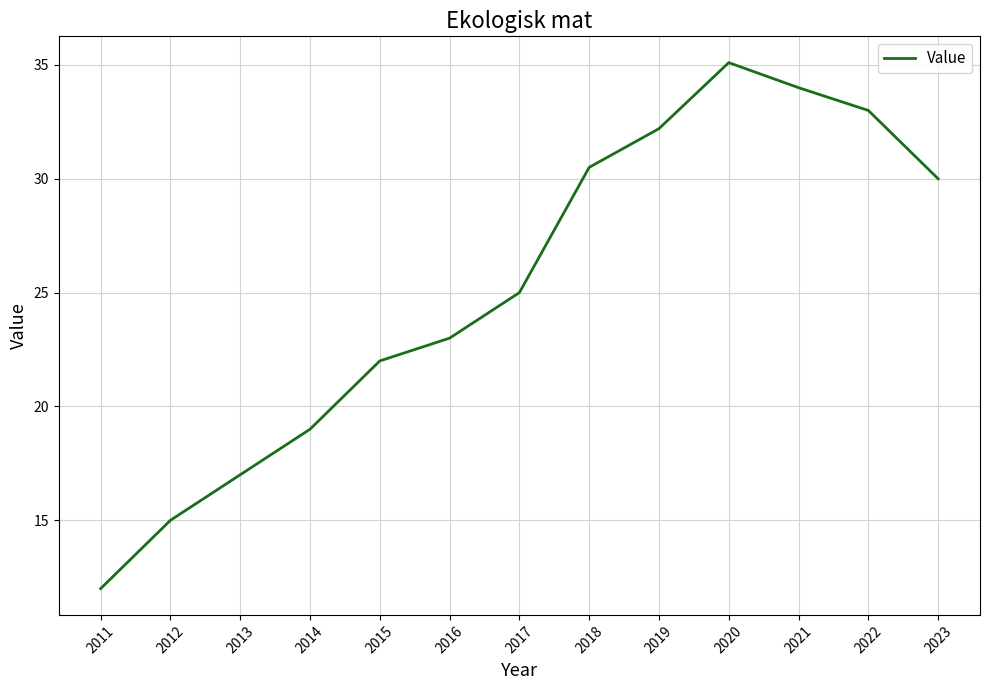

At which label is the value closest to 23?

2016